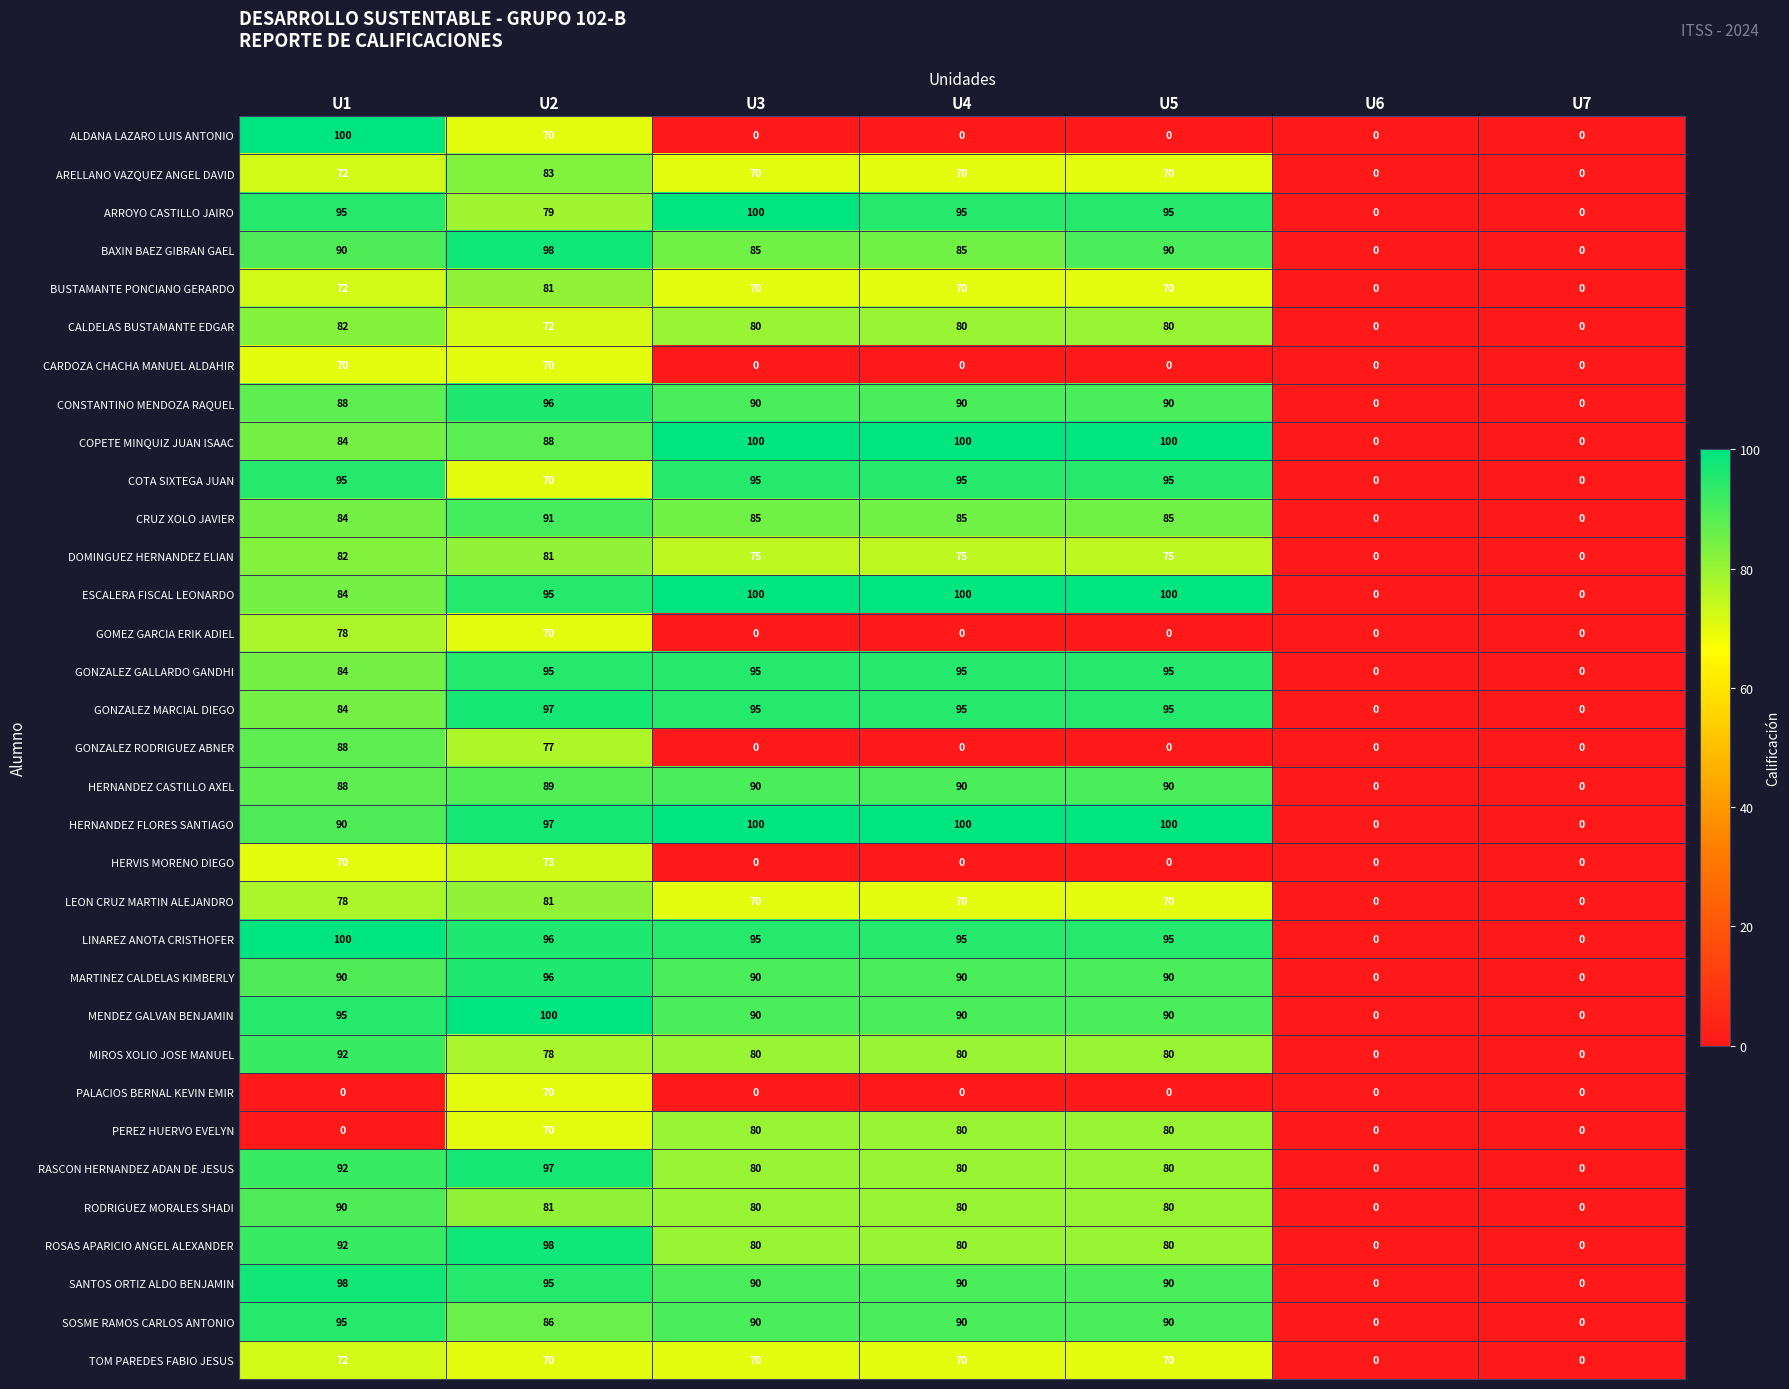

What is the sum of all PEREZ HUERVO EVELYN values?

310